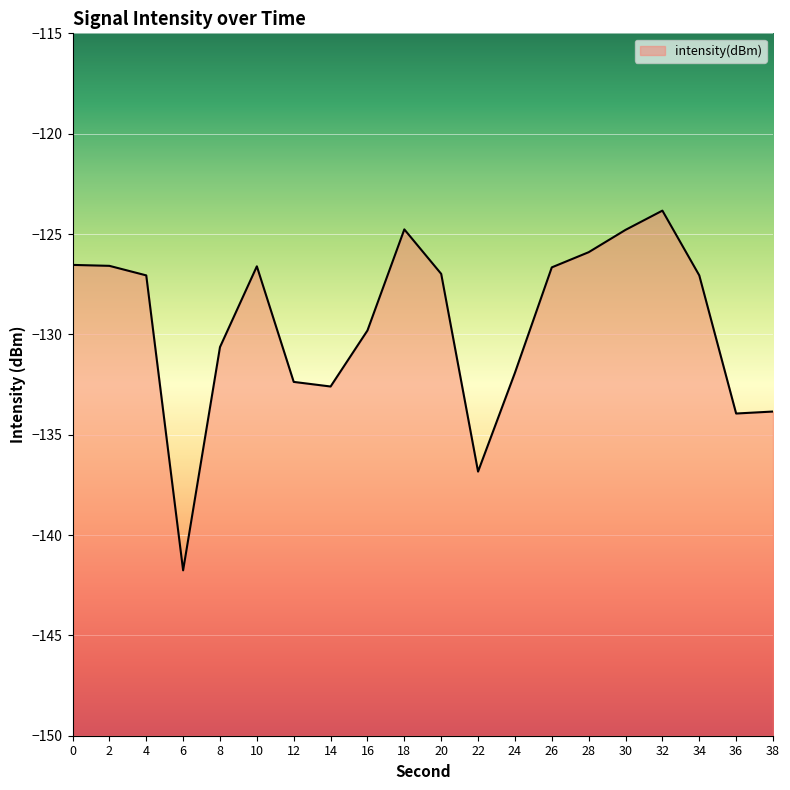

How many series are shown in this chart?

1